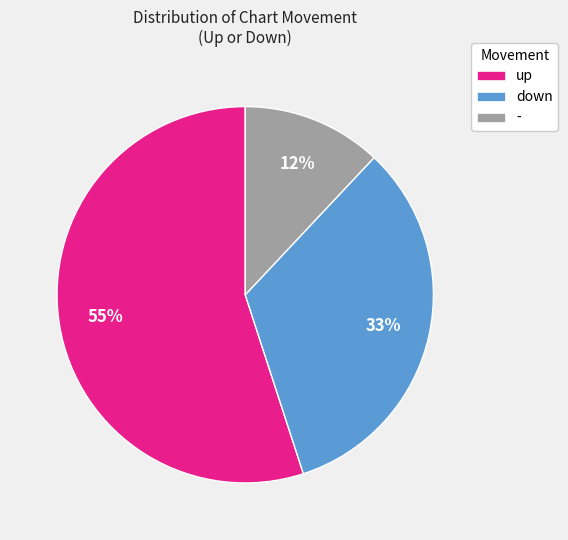

Do - and down together represent more than half of the pie?

No